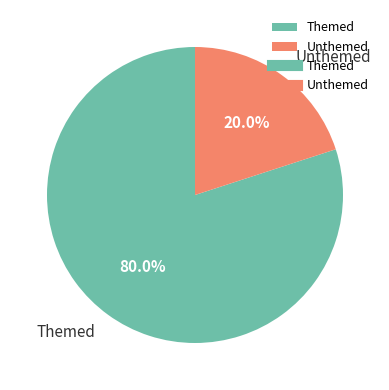

What is the ratio of the value at Themed to the value at Unthemed?

4.0